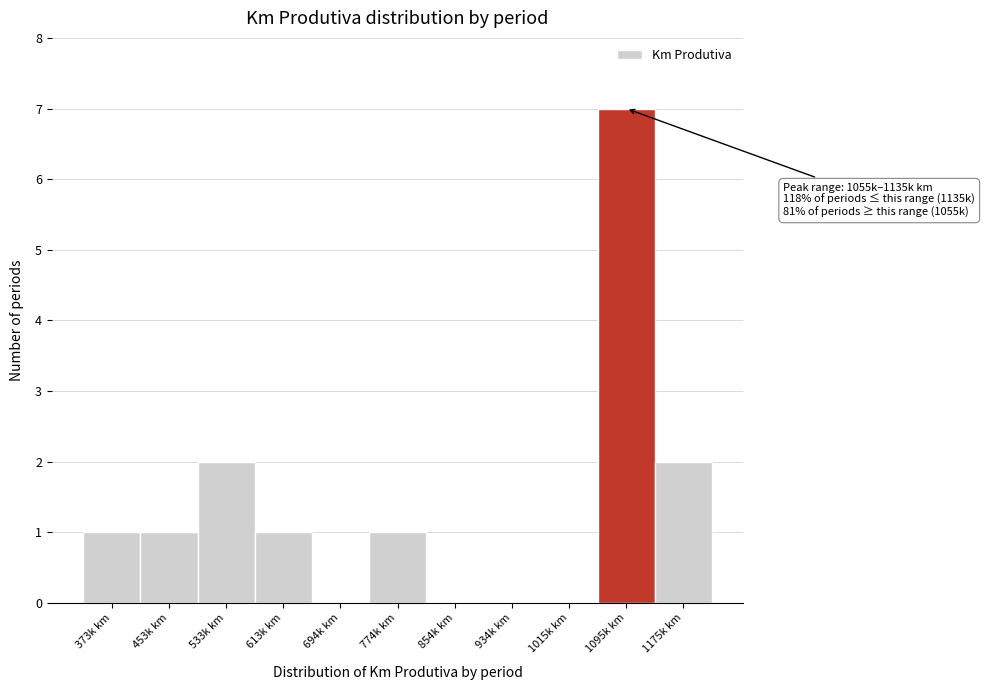

Reading left to right, extract all data points from this chart.

373k km=1	453k km=1	533k km=2	613k km=1	694k km=0	774k km=1	854k km=0	934k km=0	1015k km=0	1095k km=7	1175k km=2